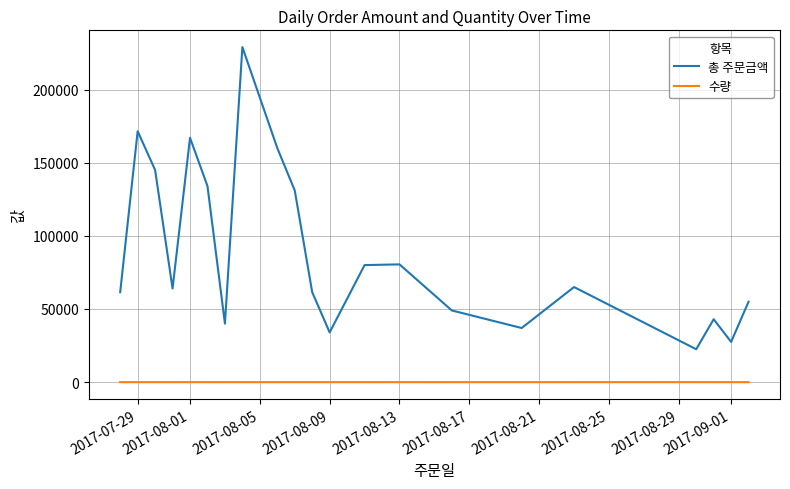

How many categories are shown in the chart?

21